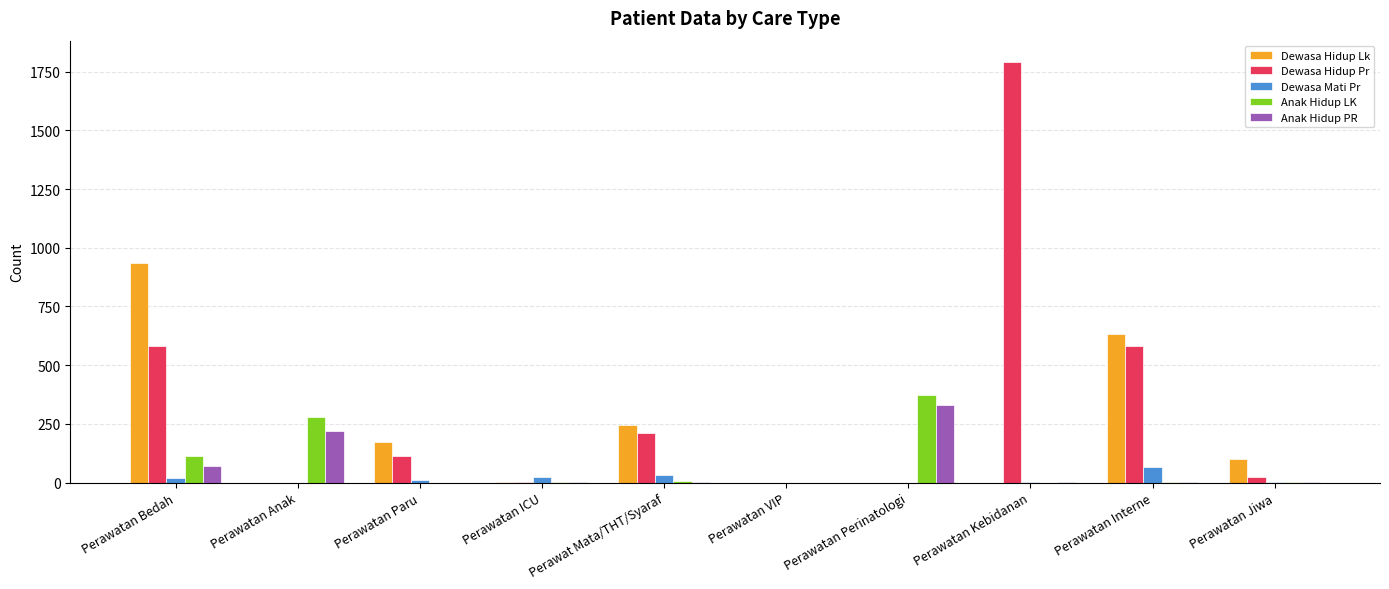

What is the total value across all series at Perawatan Perinatologi?

701